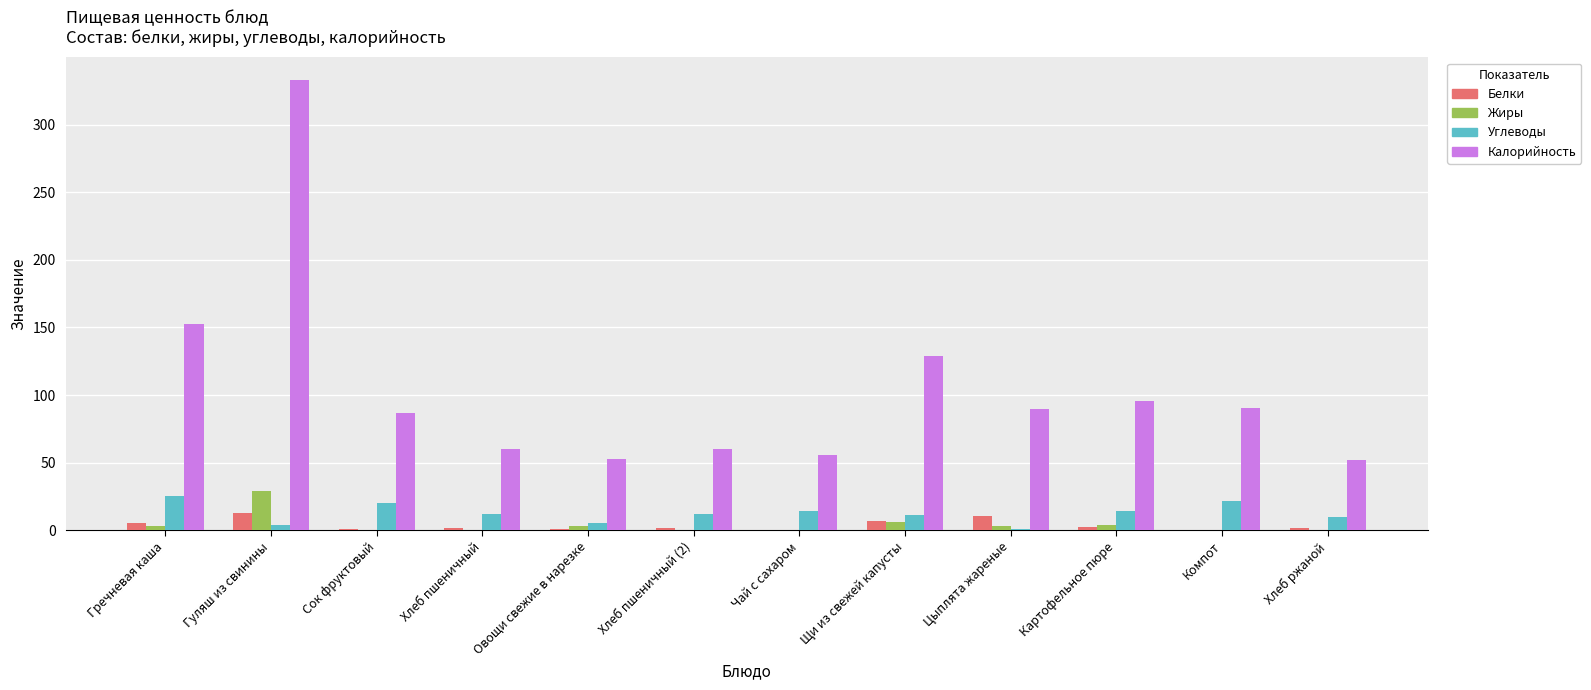

True or false: Калорийность has a value of 32.8 at Сок фруктовый.

False